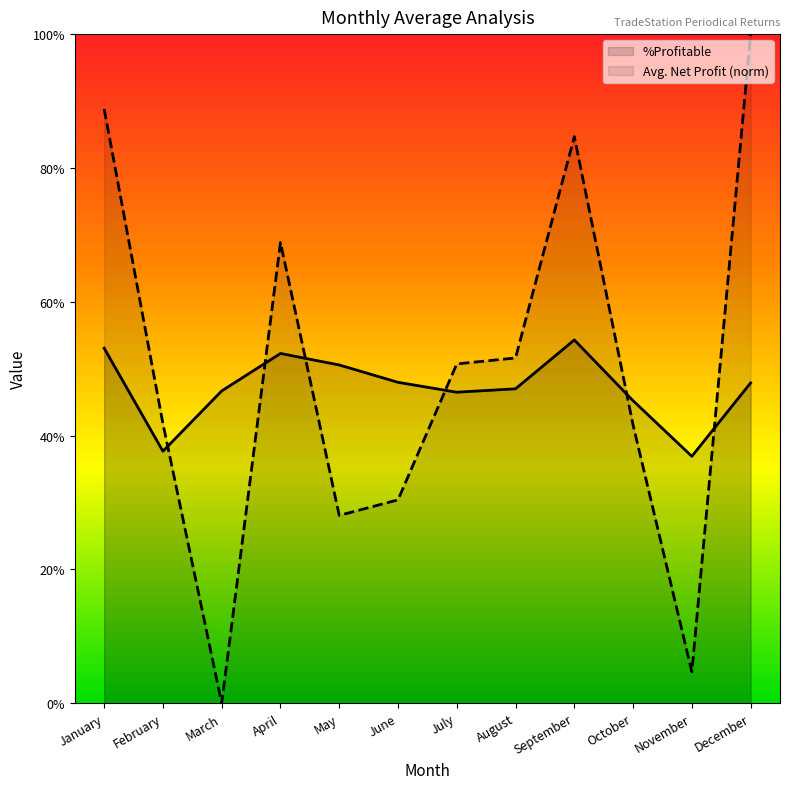

List the series in order of their peak value, lowest first.

%Profitable, Avg. Net Profit (norm)